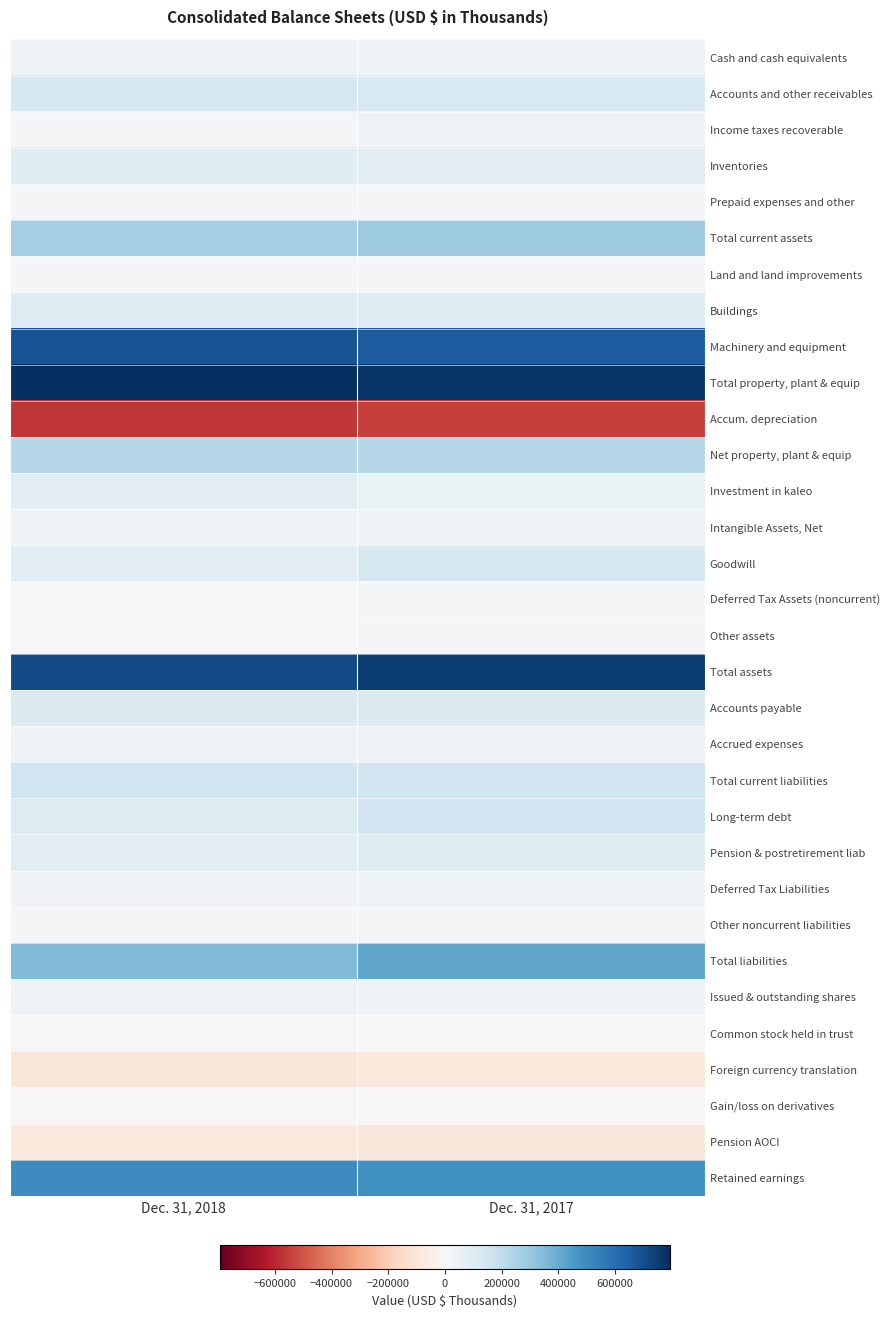

How many data points does each series have?

2